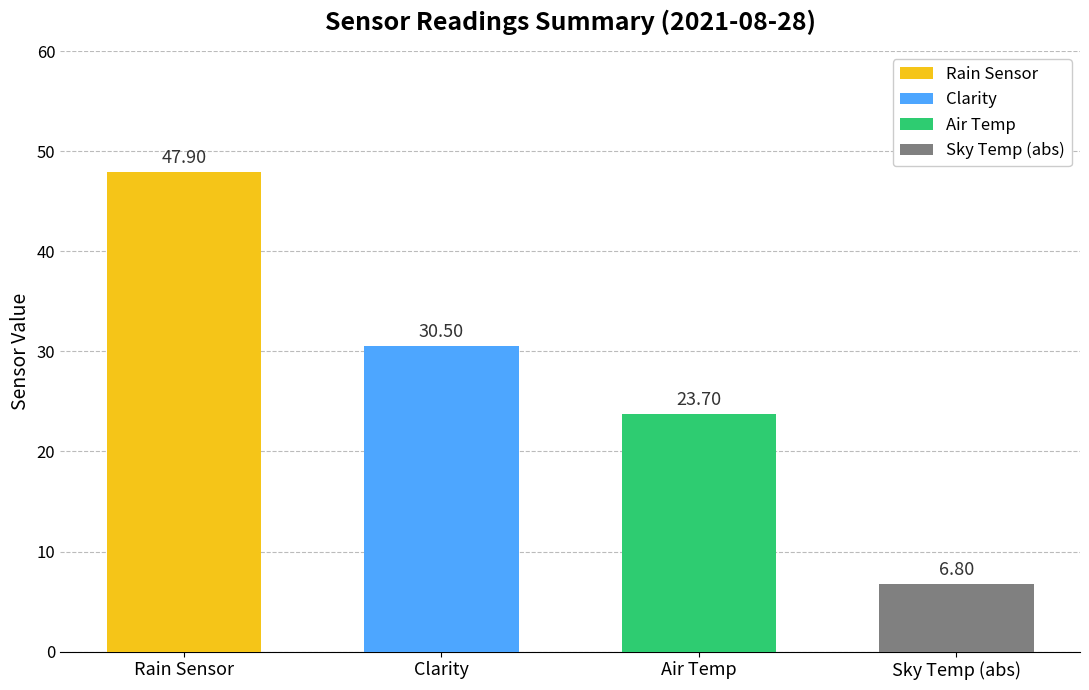

How many data points does each series have?

4